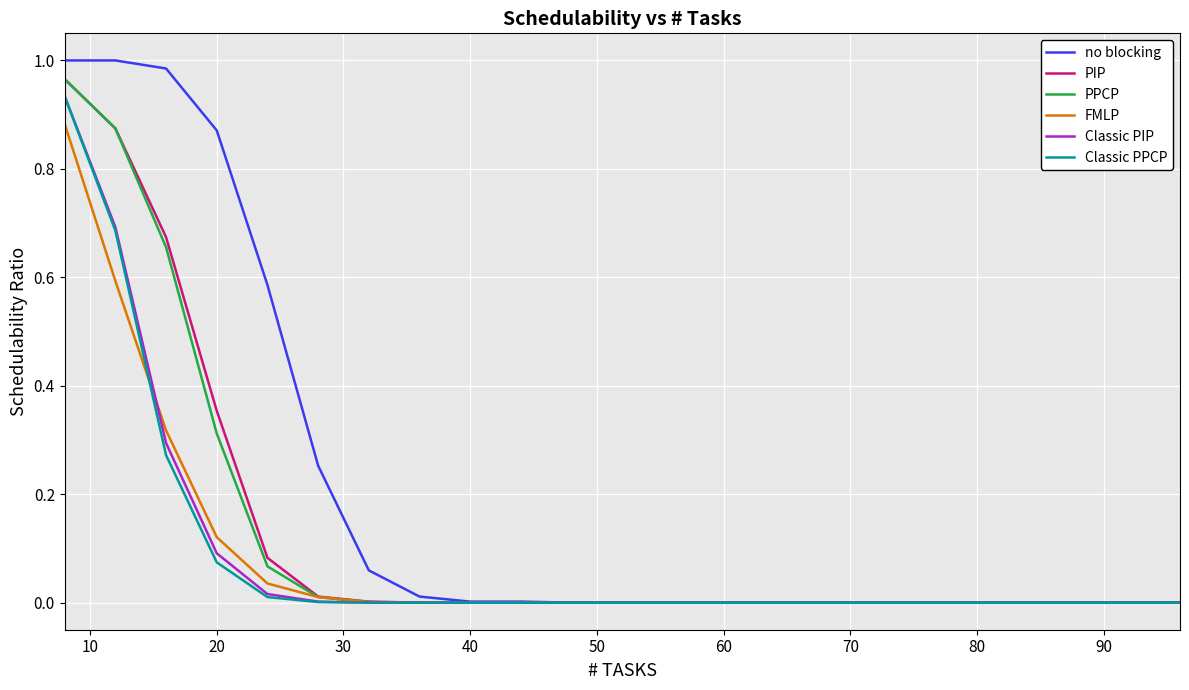

Which series has the largest total across all categories?

no blocking